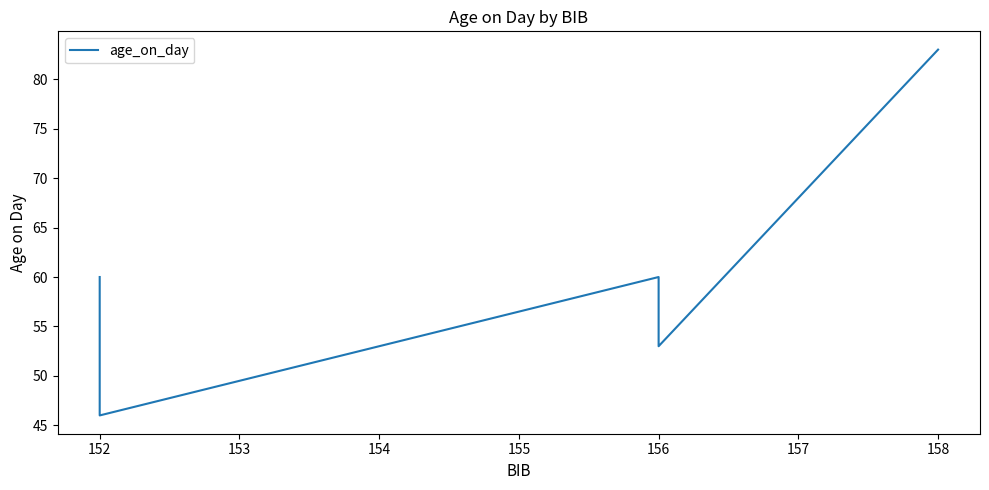

True or false: the data shows 93 at 156.

False